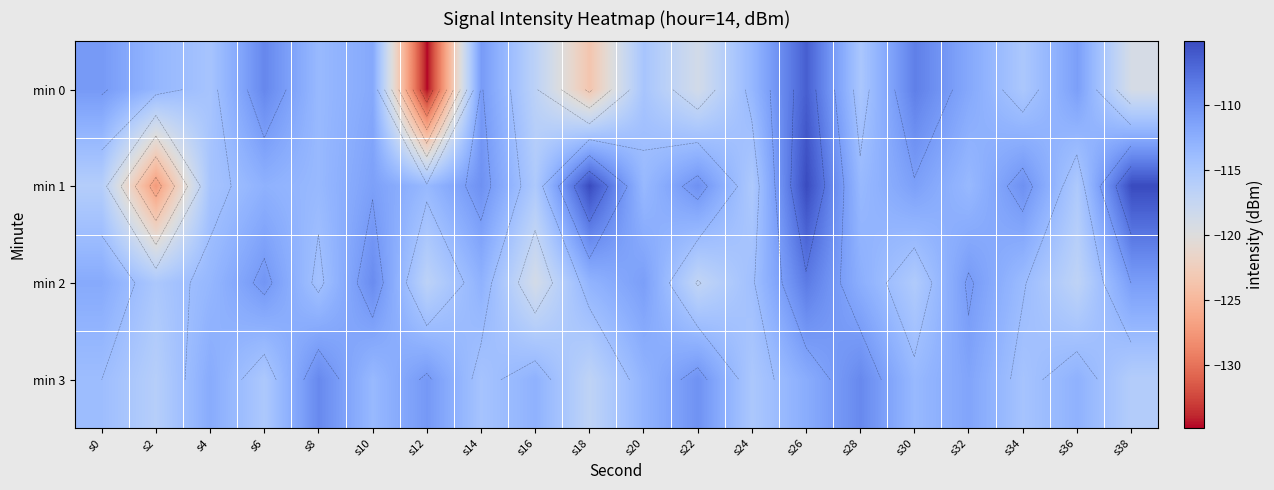

Is the value of min 3 at s0 greater than the value of min 2 at s32?

No